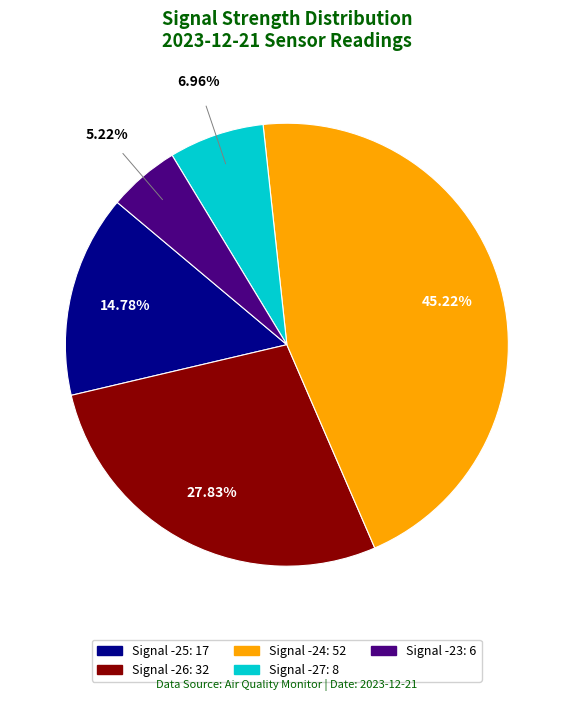

Is there any slice that represents more than half of the pie?

No